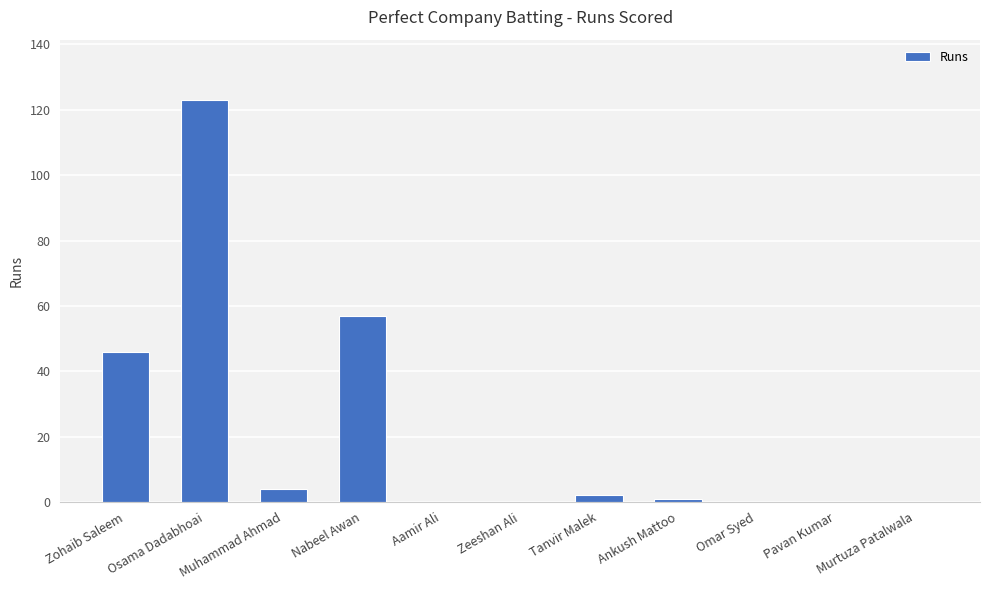

What is the sum of the values at Muhammad Ahmad and Zohaib Saleem?

50